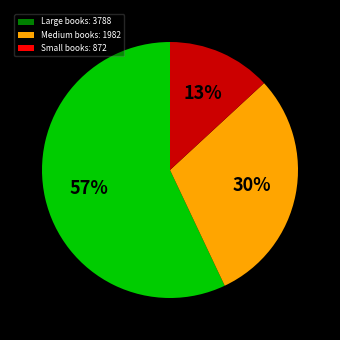

Which has a higher value, Medium books: 1982 or Small books: 872?

Medium books: 1982